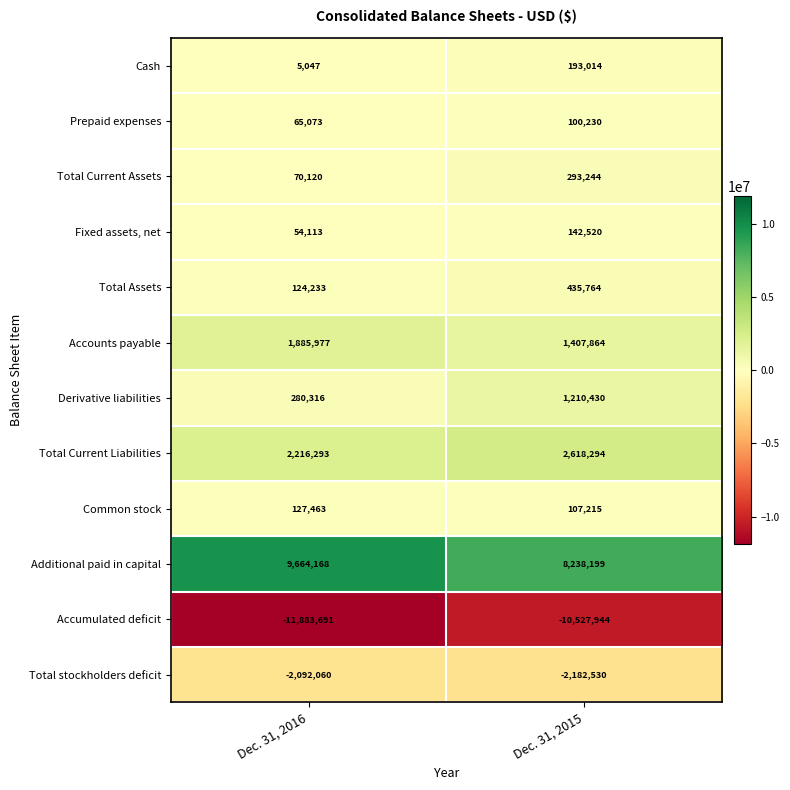

What is the difference between the Total Current Assets values at Dec. 31, 2016 and Dec. 31, 2015?

223124